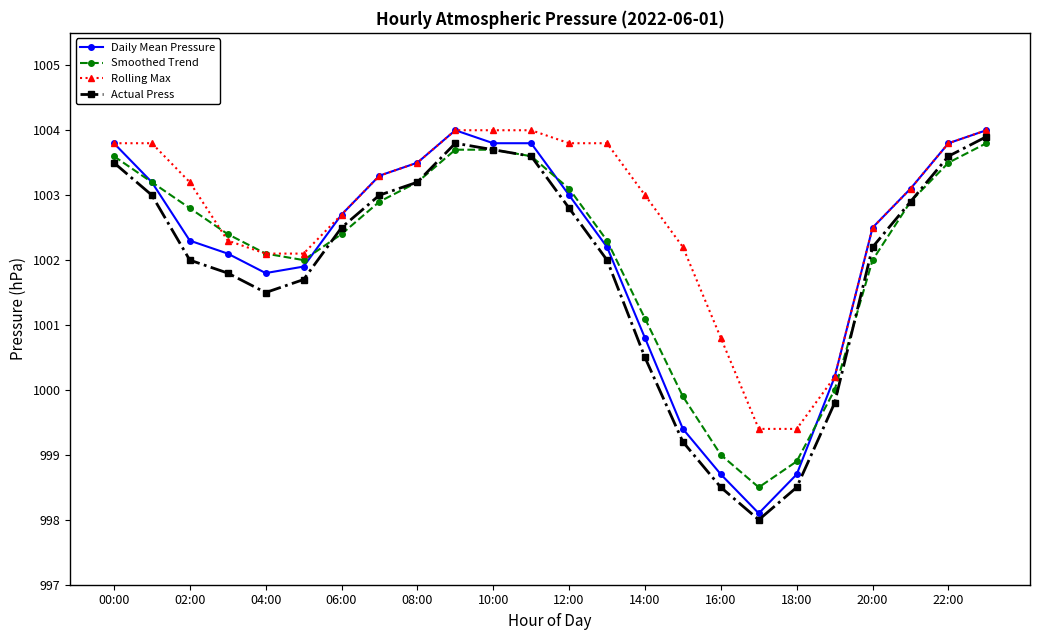

Count the number of categories in the chart.

24